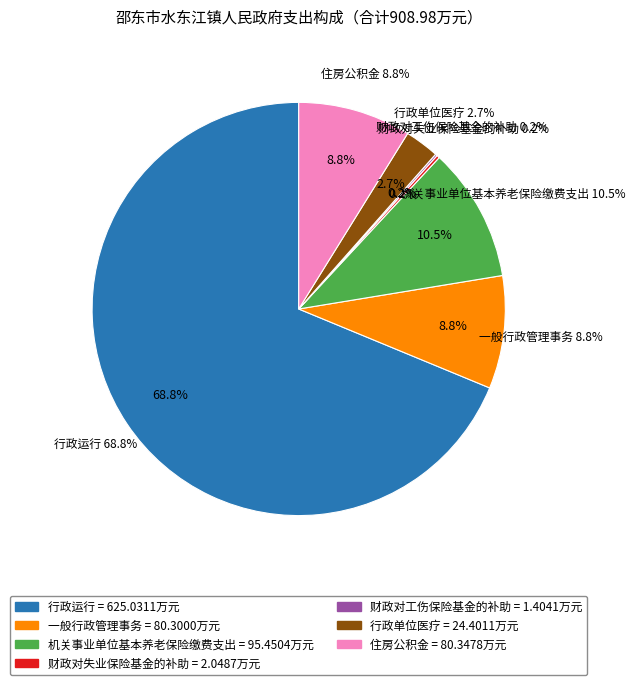

How many segments does this pie chart have?

7